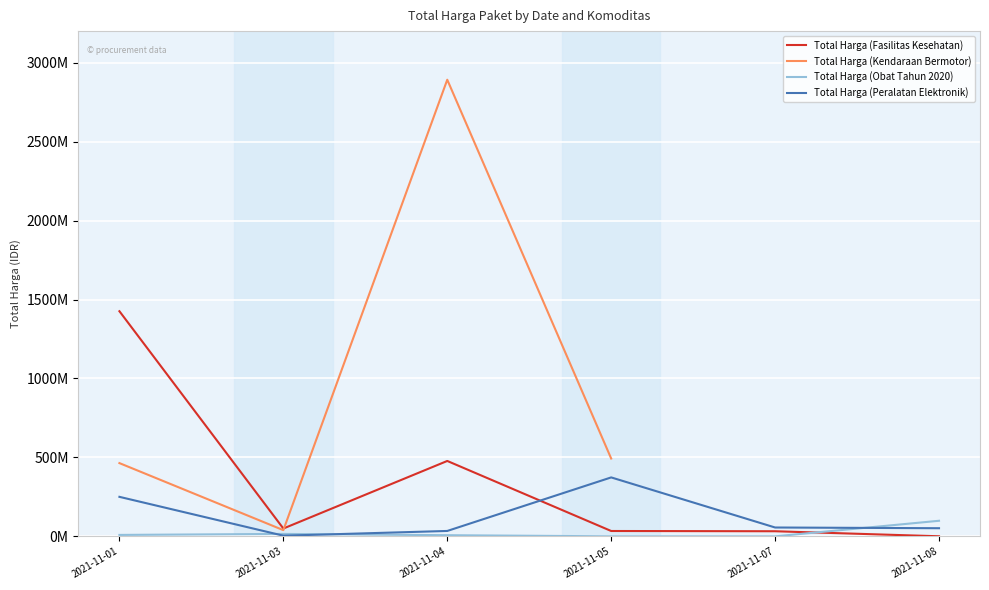

After their last crossing, which series has the higher values: Total Harga (Obat Tahun 2020) or Total Harga (Fasilitas Kesehatan)?

Total Harga (Obat Tahun 2020)